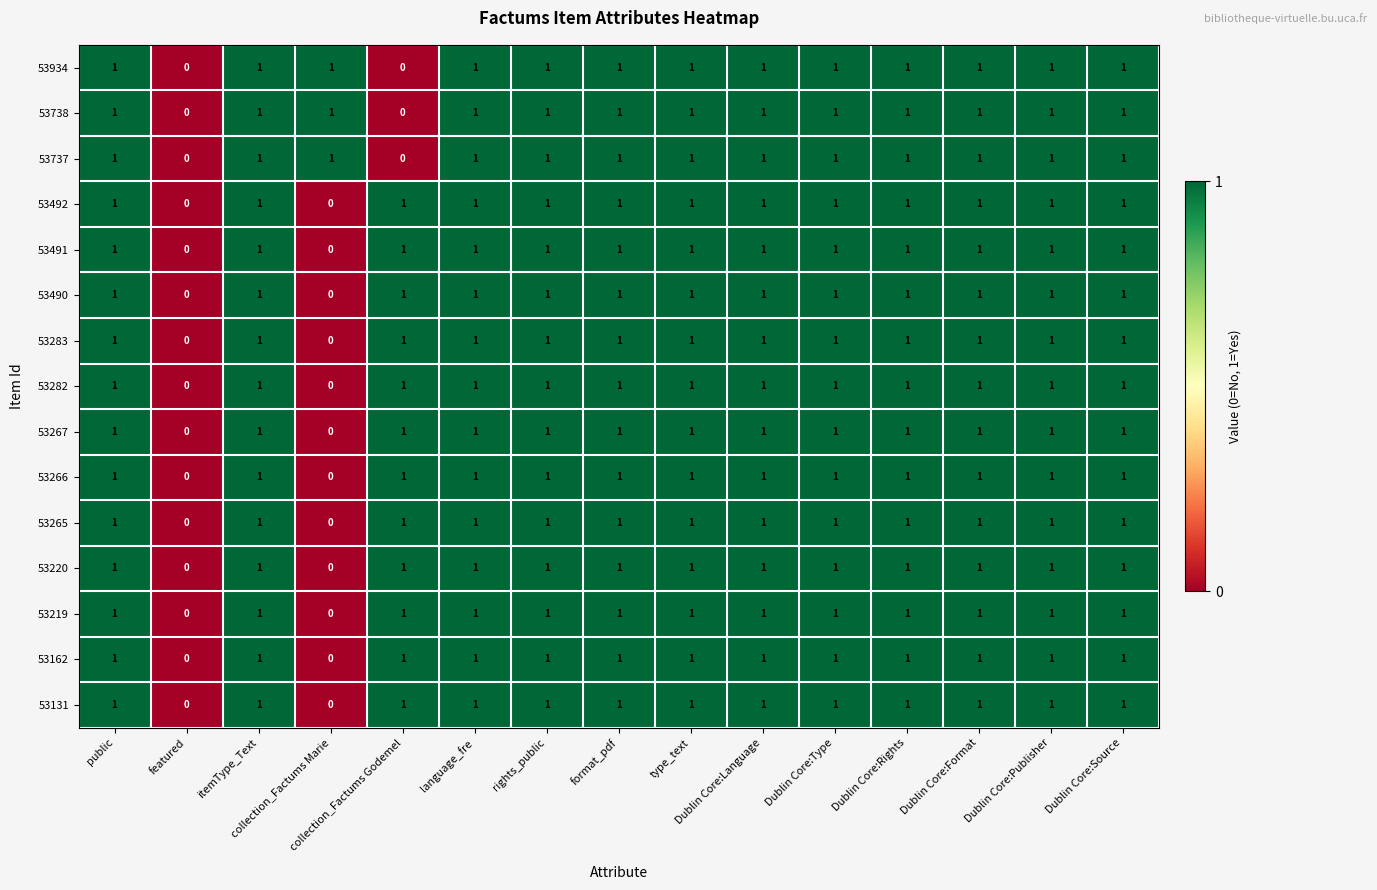

Count the 53131 values in the range 1 to 2.

13